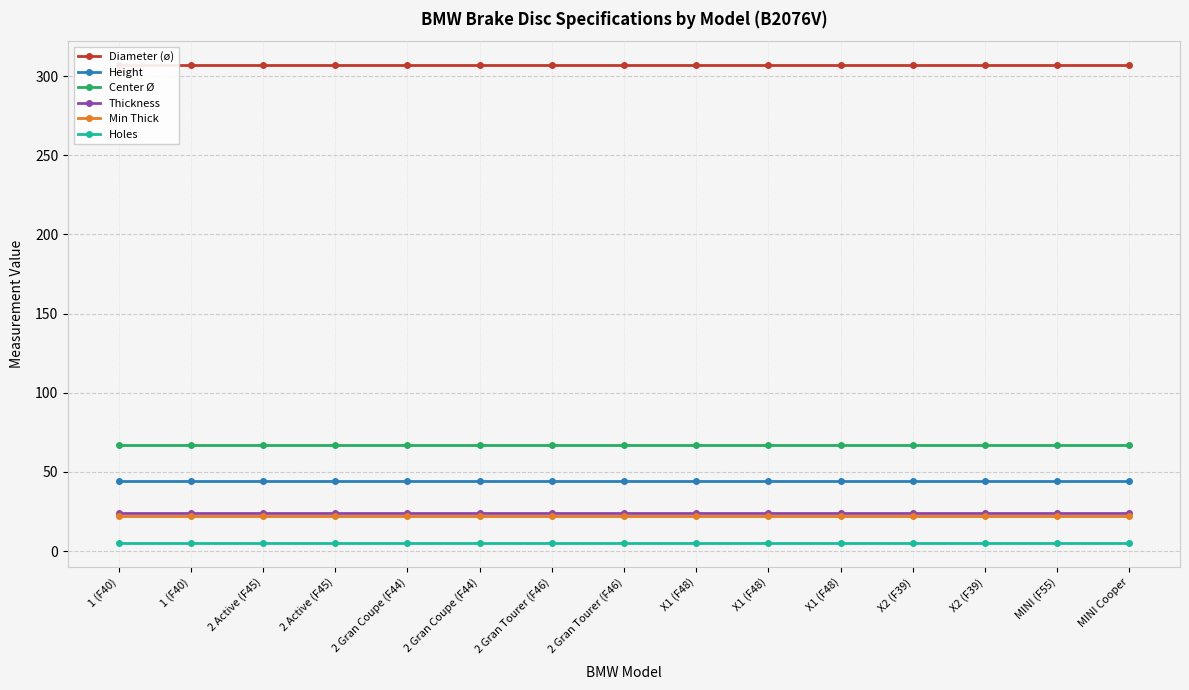

Which series changed the most between 2 Active (F45) and 2 Gran Coupe (F44)?

Diameter (ø)